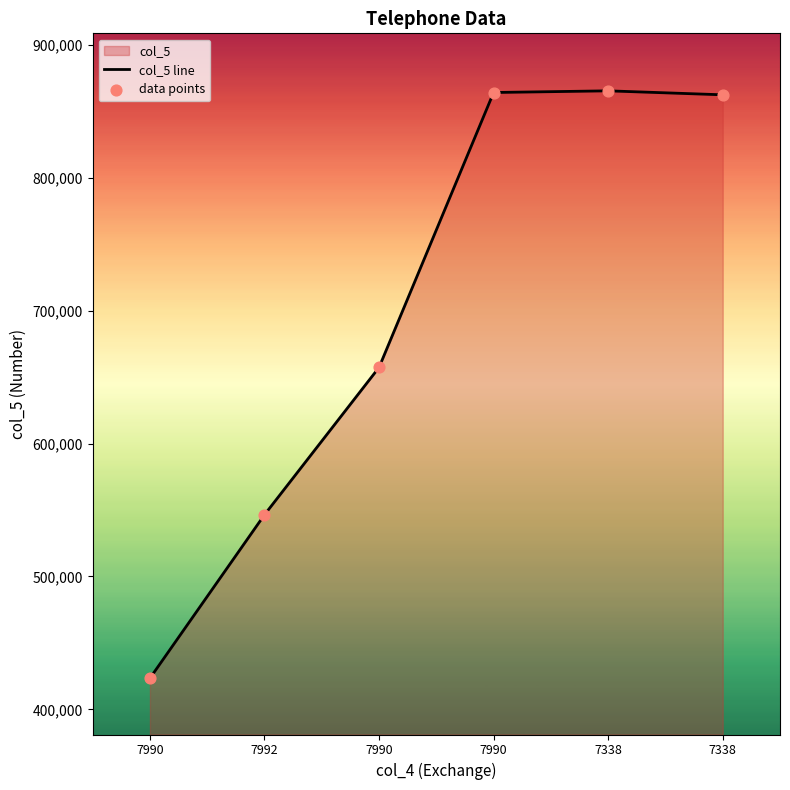

Is the value of data points at 7338 greater than the value of col_5 line at 7338?

No